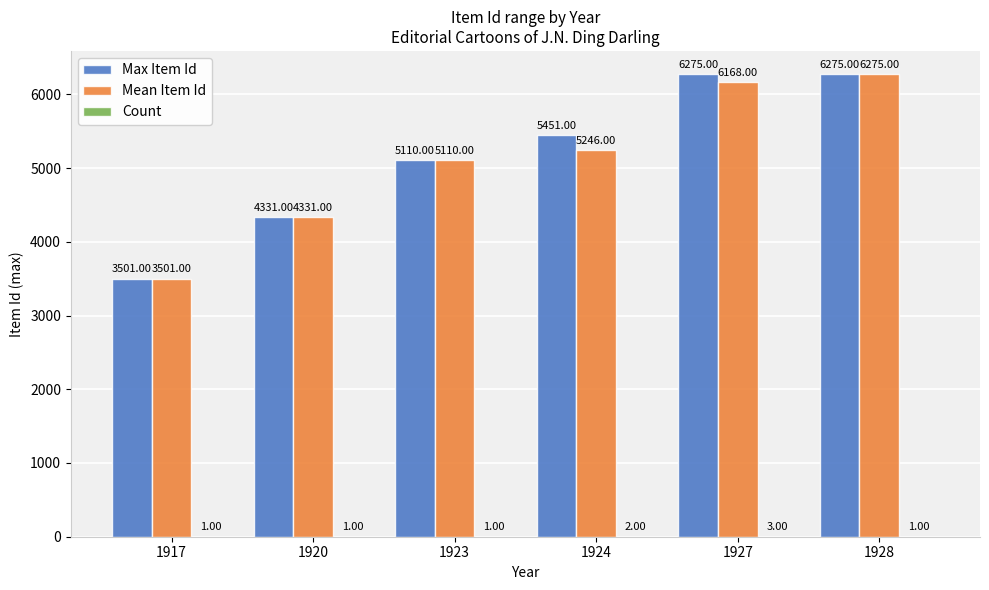

Between 1927 and 1928, which series saw the biggest shift?

Mean Item Id